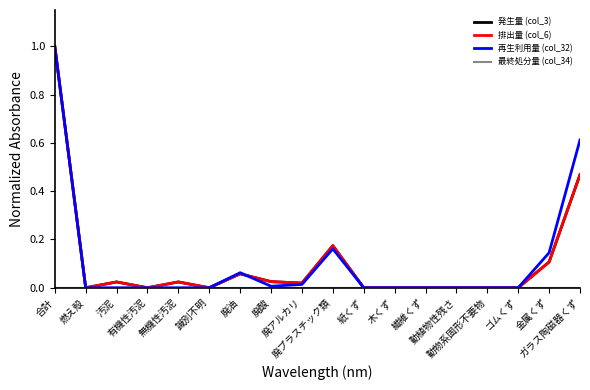

List the labels in order of 再生利用量 (col_32) value, smallest first.

燃え殻, 汚泥, 有機性汚泥, 無機性汚泥, 識別不明, 紙くず, 木くず, 繊維くず, 動植物性残さ, 動物系固形不要物, ゴムくず, 廃酸, 廃アルカリ, 廃油, 金属くず, 廃プラスチック類, ガラス陶磁器くず, 合計